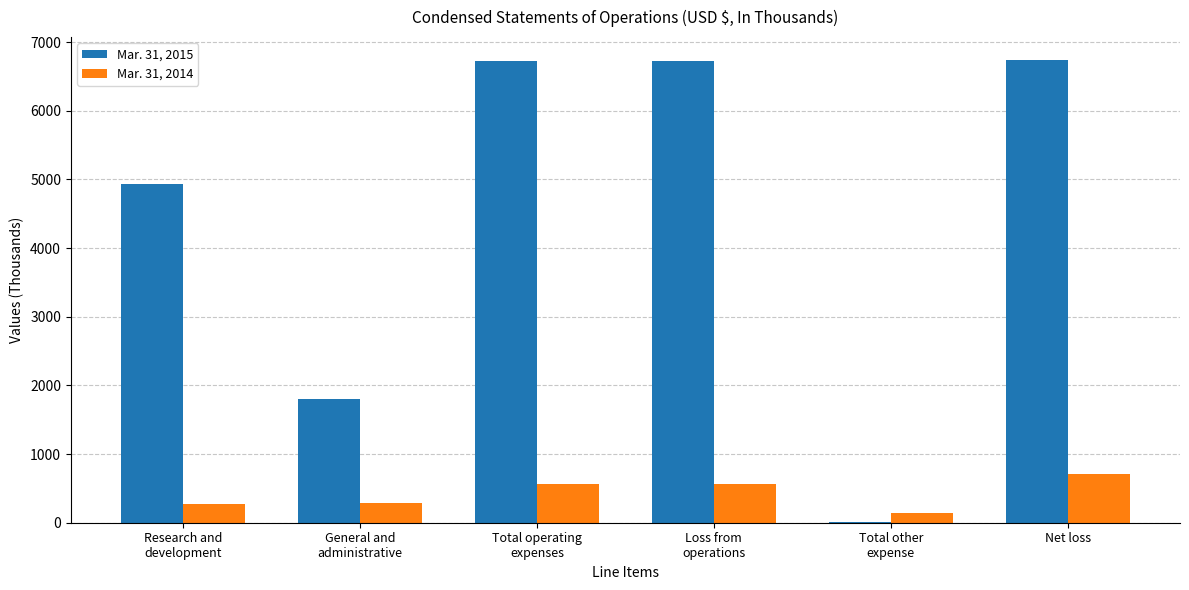

At which category is the sum across all series the highest?

Net loss